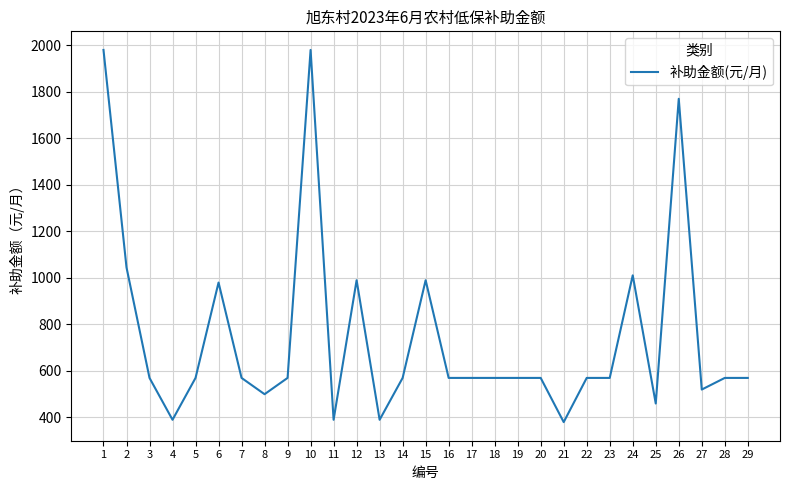

What is the maximum value shown in the chart?

1980